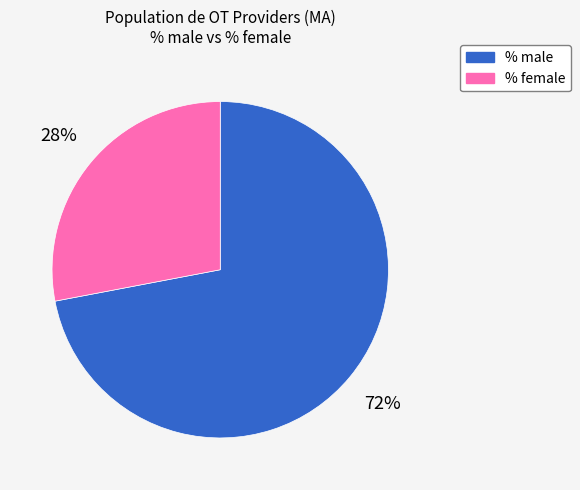

Approximately how many times larger is the value at % female compared to % male?

0.4